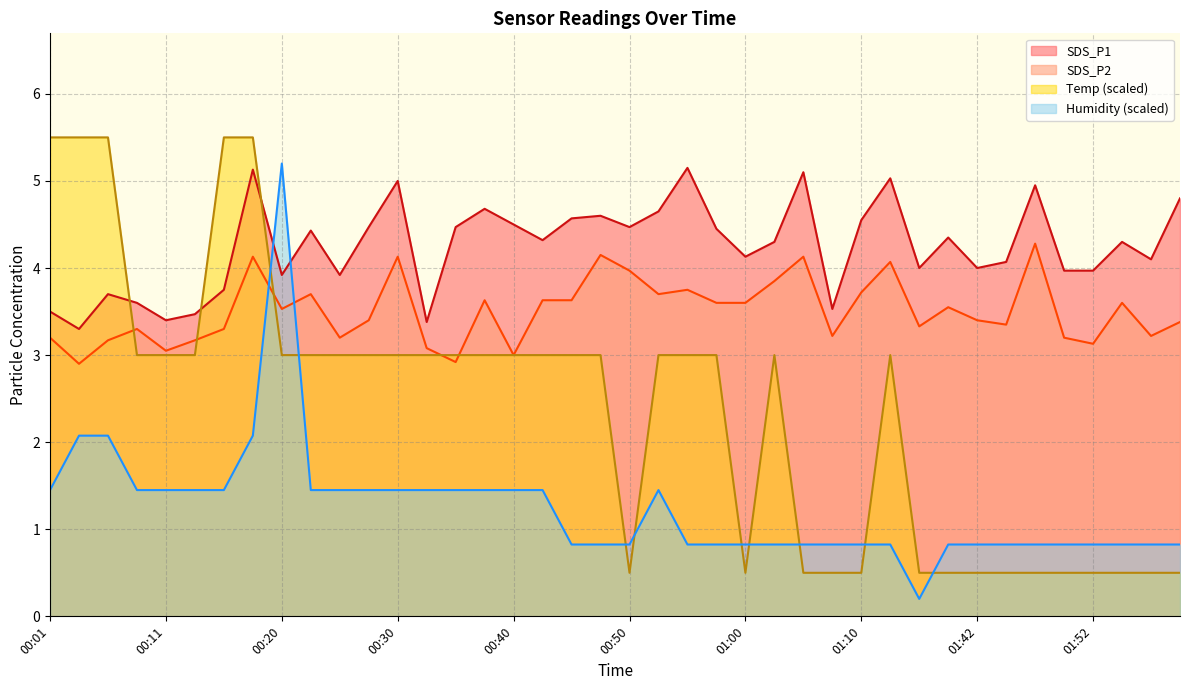

How many lines are shown in the chart?

4